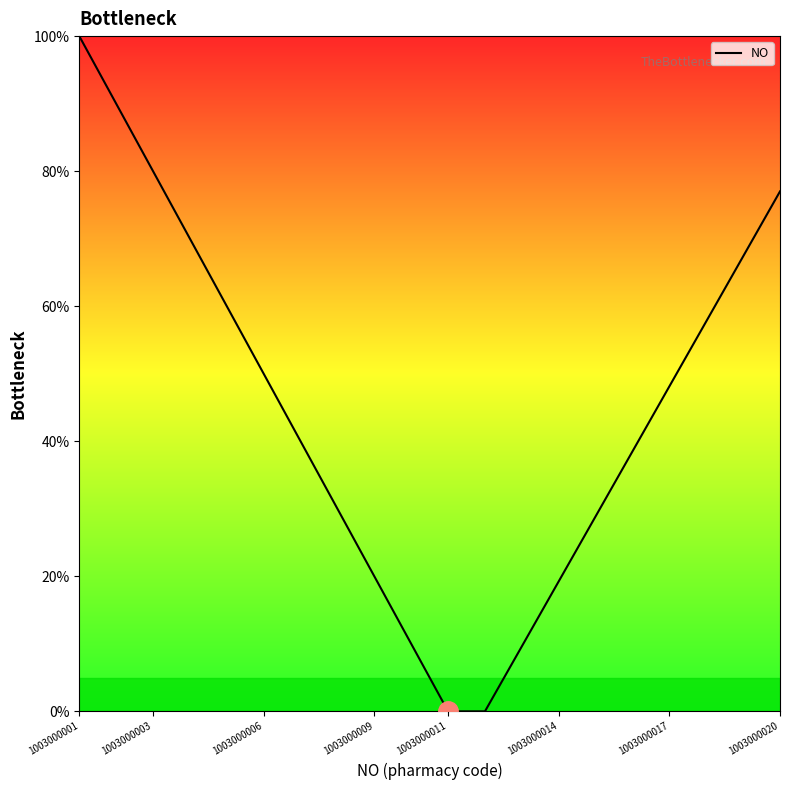

What is the average value?

44.8